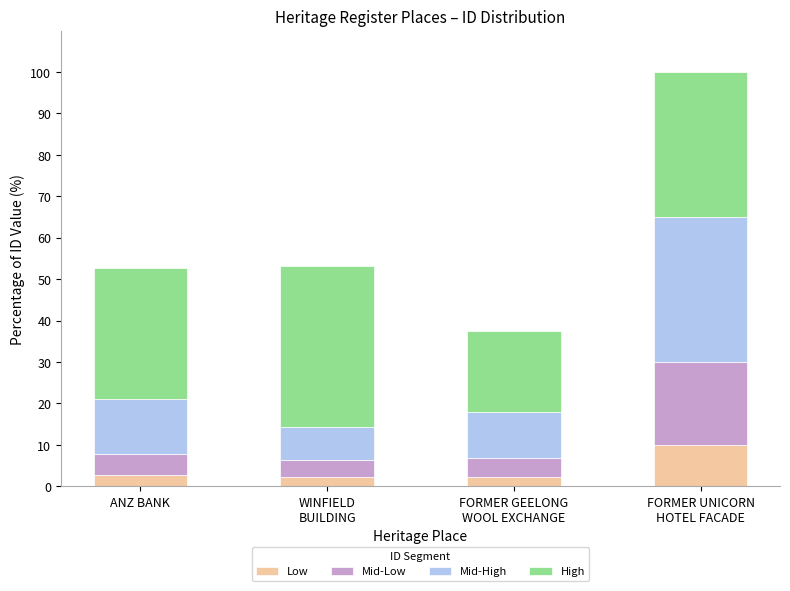

What is the sum of all Low values?

17.0